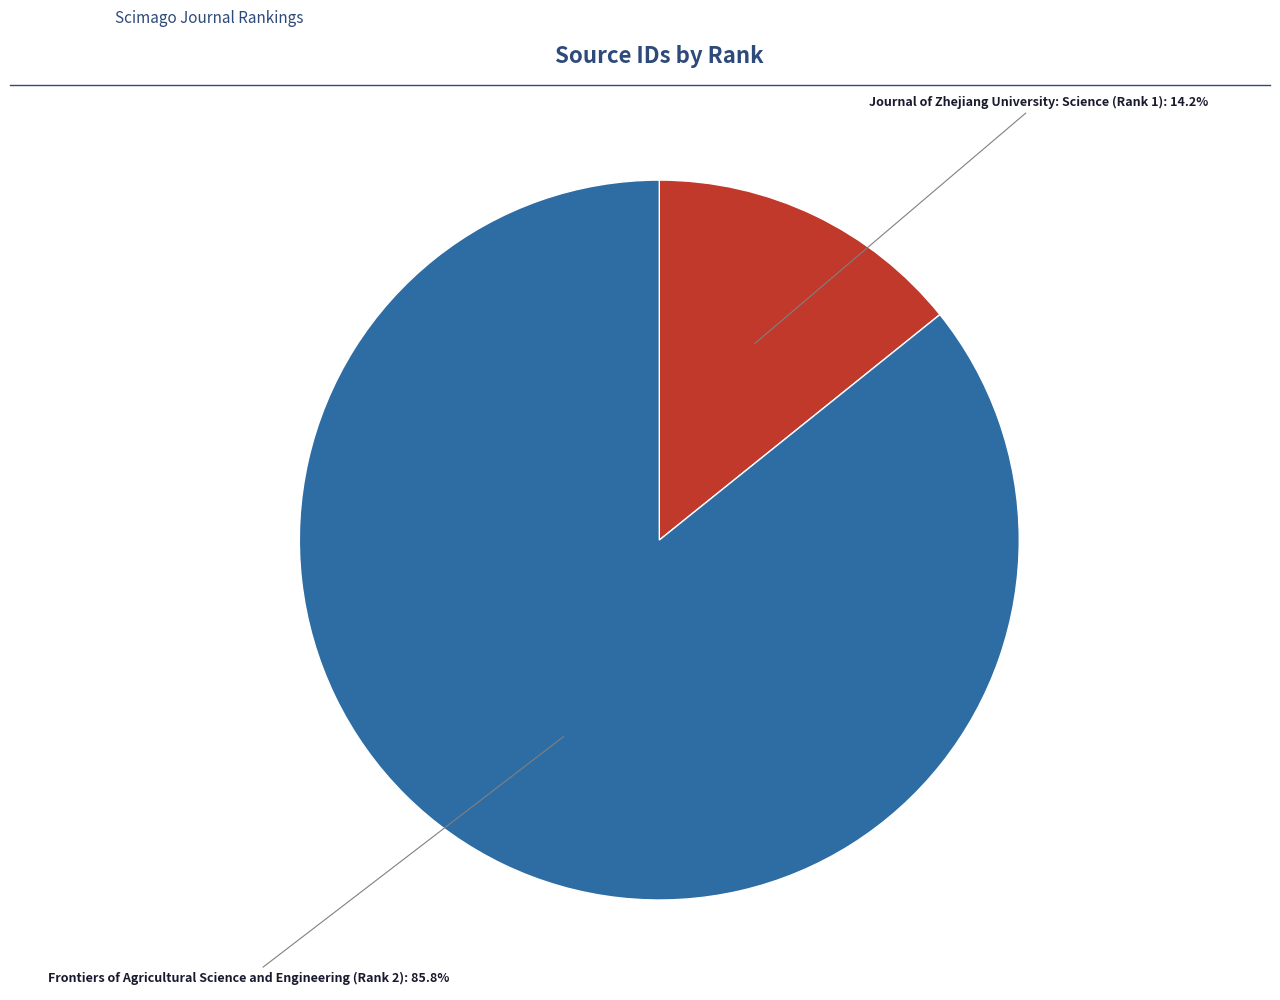

Is Journal of Zhejiang University: Science (Rank 1) the majority of the pie?

No